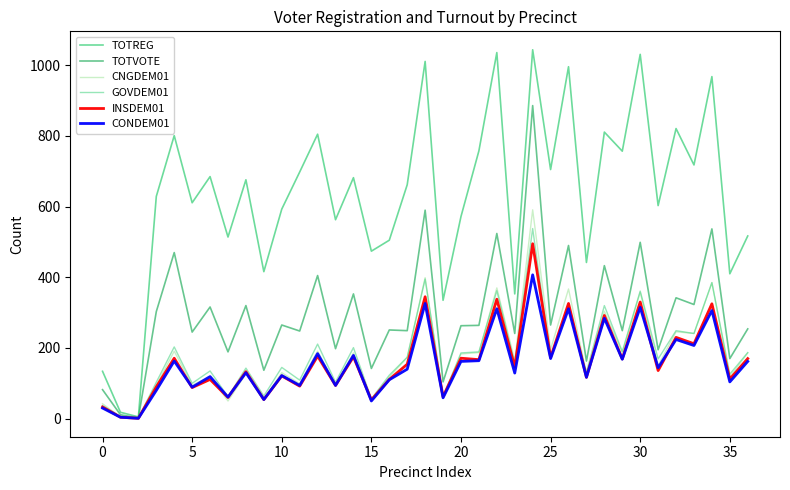

Does the chart display data point markers on the line(s)?

No